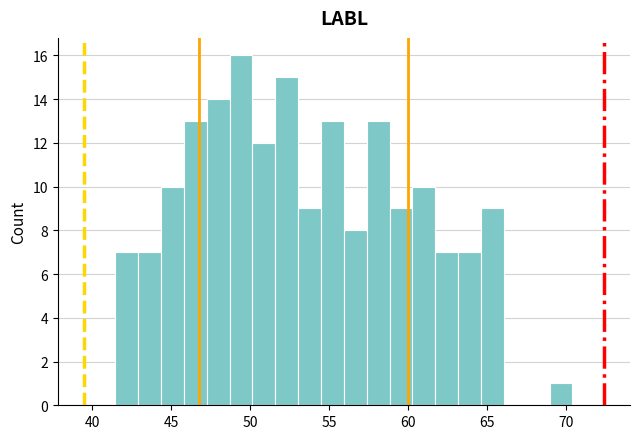

Read against the x-axis, roughly where is the centre of the tallest bar?

49.5